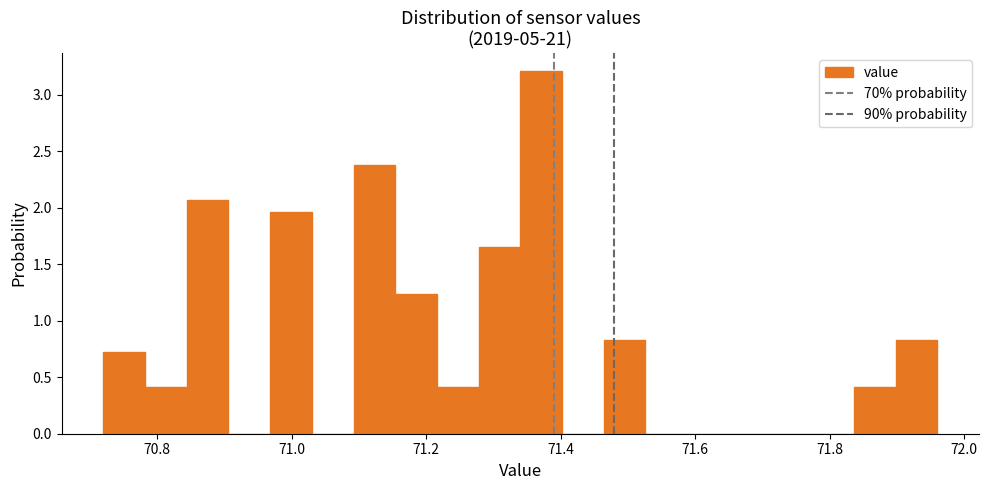

Read against the x-axis, roughly where is the centre of the tallest bar?

71.38